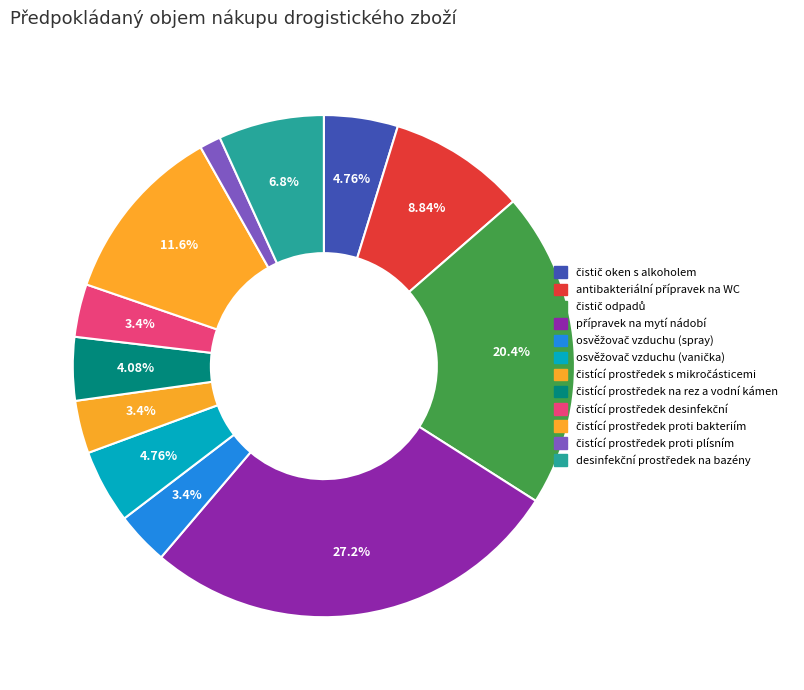

True or false: čistič odpadů accounts for 20% of the total.

True